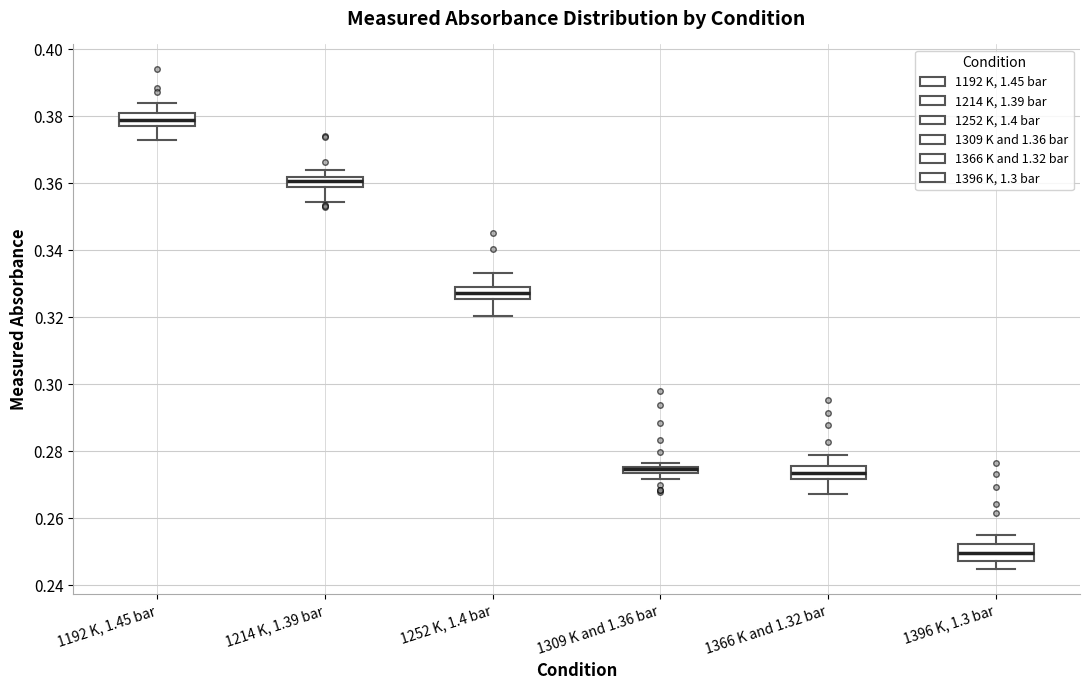

Which box's median line is the lowest?

1396 K, 1.3 bar